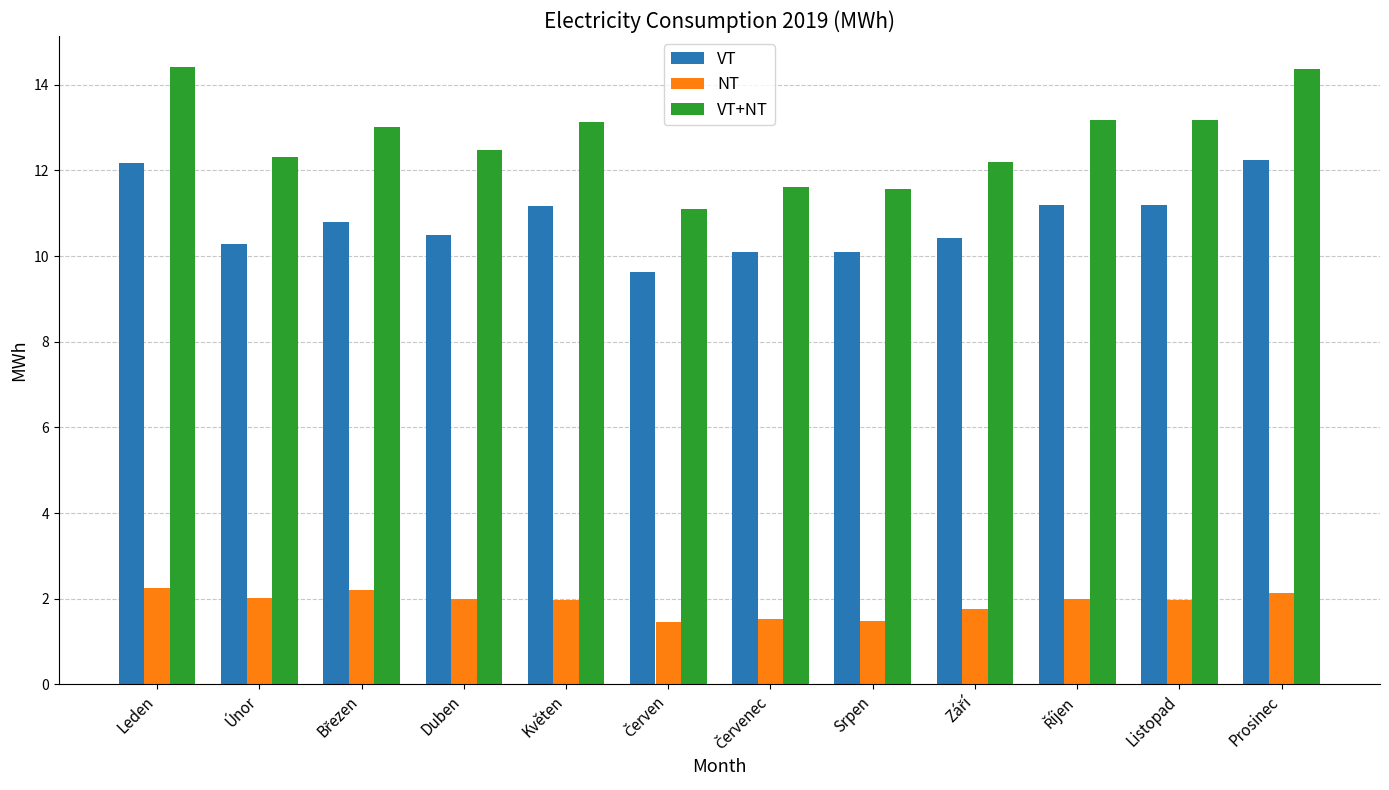

At how many categories does at least one series exceed 4?

12